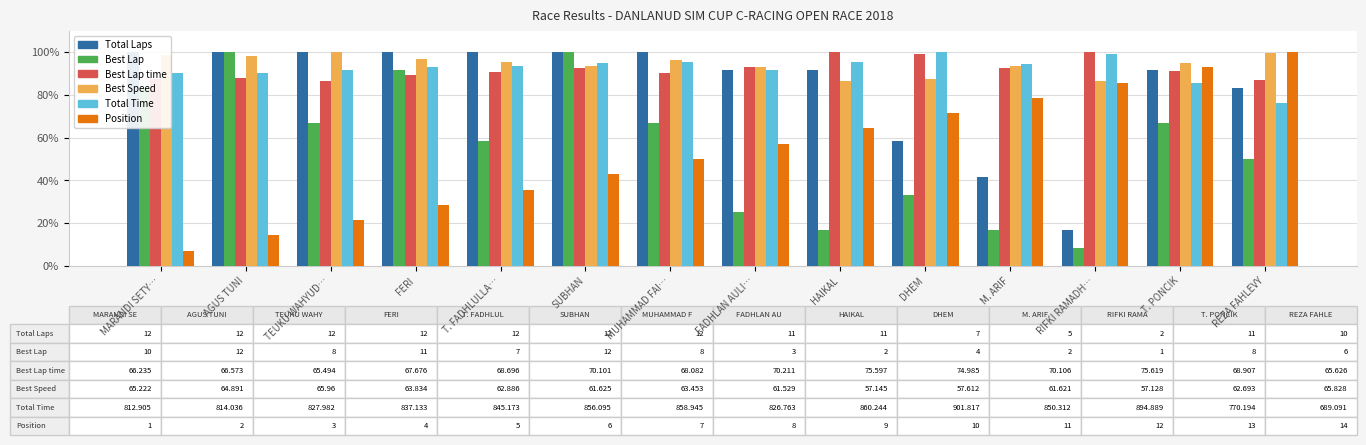

What are all the series names shown in the legend?

Total Laps, Best Lap, Best Lap time, Best Speed, Total Time, Position